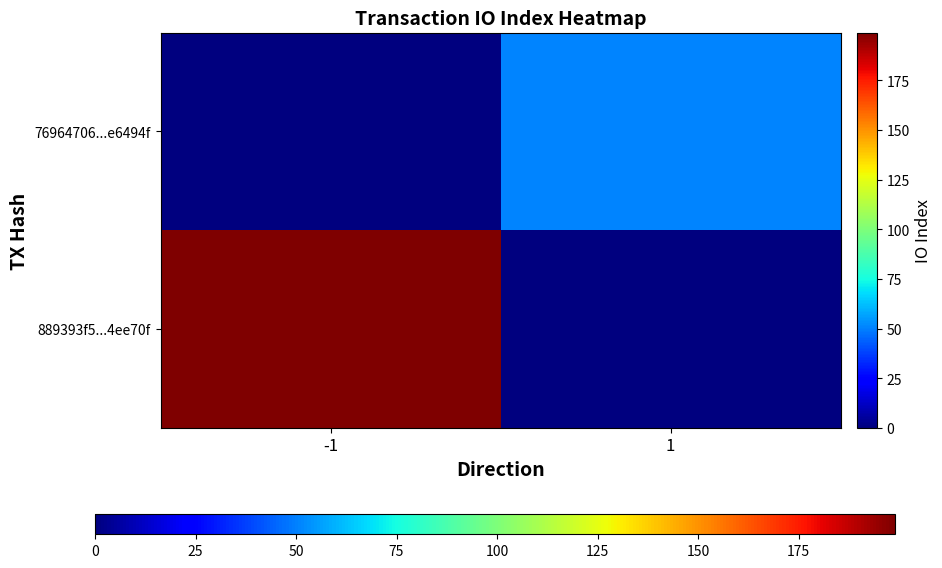

What is the spread (max minus min) of values at -1?

199